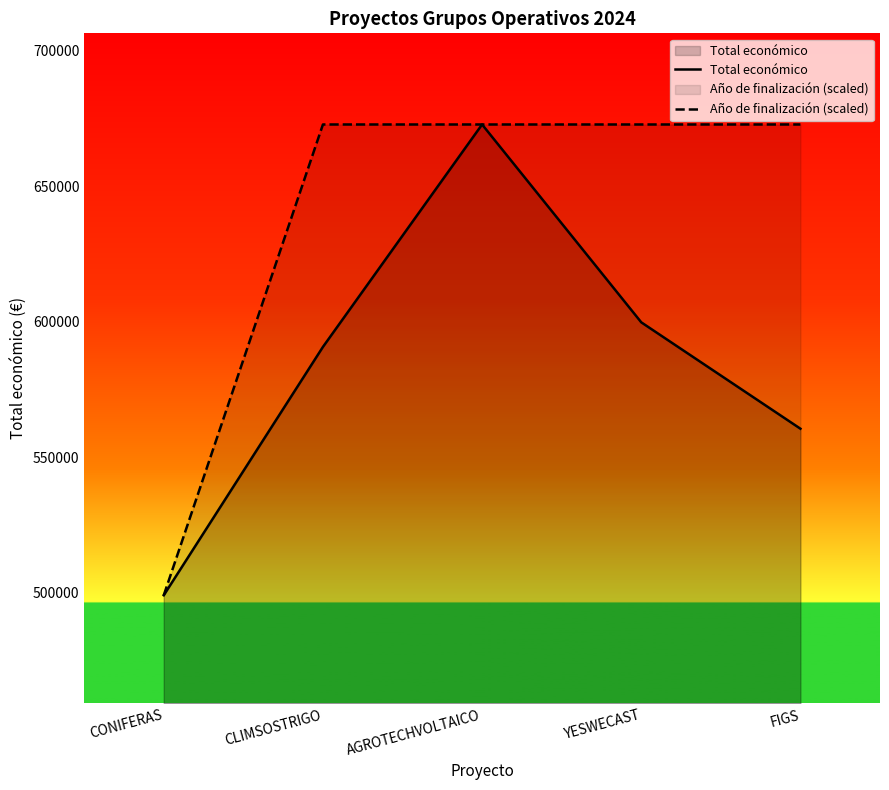

What is the highest value of the Año de finalización (scaled) series?

672807